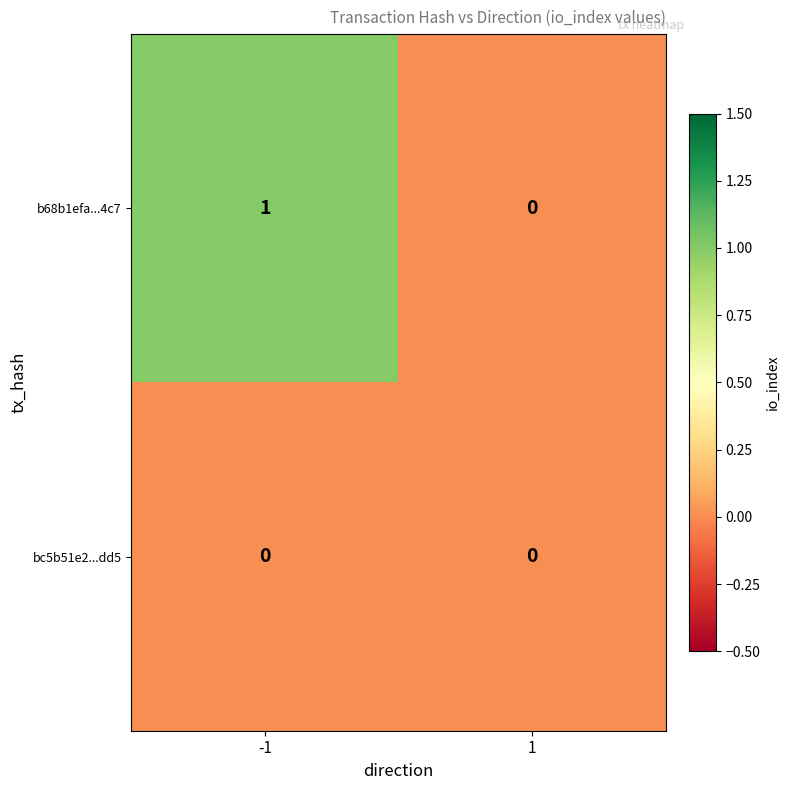

What is the greatest value displayed?

1